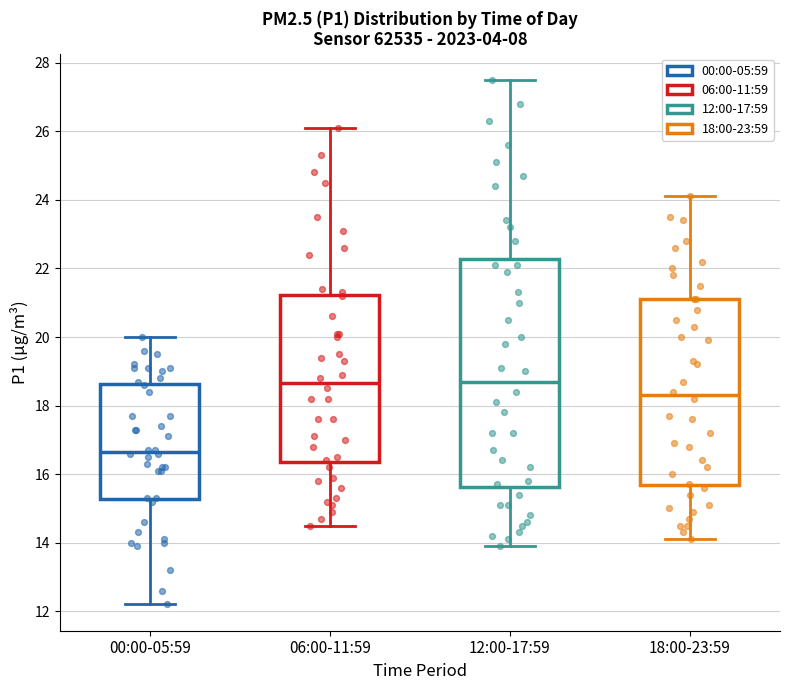

Which box is the tallest, from its lower edge to its upper edge?

12:00-17:59